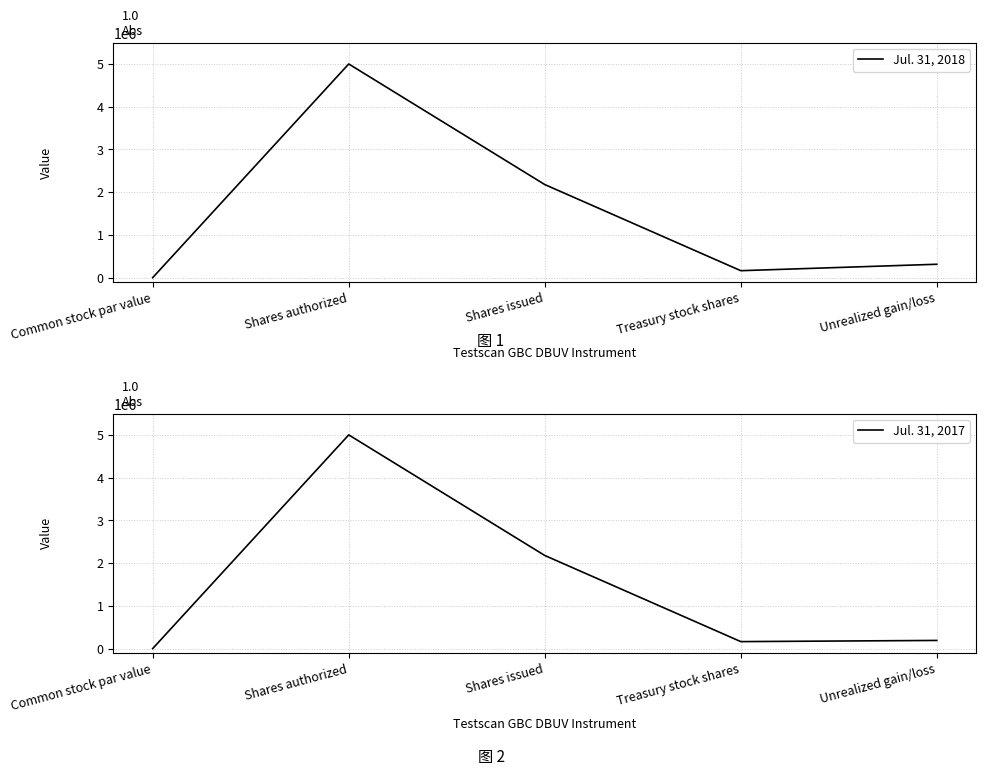

At which category does Jul. 31, 2018 reach its first local peak?

Shares authorized